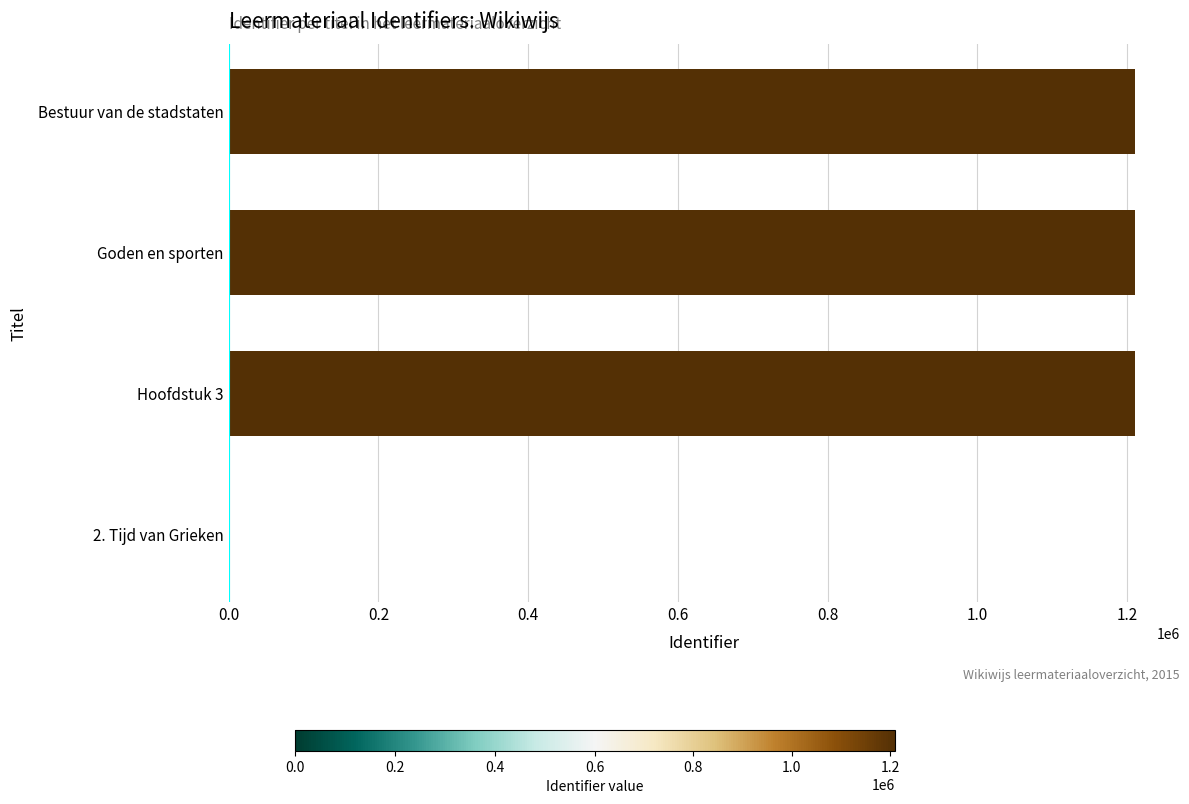

What is the sum of all values?

3630063